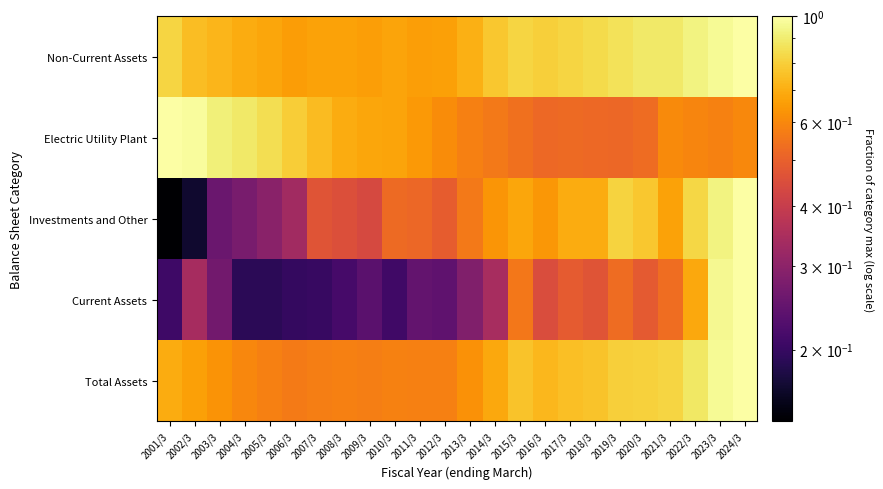

Reading right to left, what are all the values shown in this chart?

Non-Current Assets: 2024/3=1.0	2023/3=1.0	2022/3=0.9	2021/3=0.9	2020/3=0.9	2019/3=0.9	2018/3=0.8	2017/3=0.8	2016/3=0.8	2015/3=0.8	2014/3=0.8	2013/3=0.7	2012/3=0.7	2011/3=0.7	2010/3=0.7	2009/3=0.7	2008/3=0.7	2007/3=0.7	2006/3=0.7	2005/3=0.7	2004/3=0.7	2003/3=0.7	2002/3=0.7	2001/3=0.8
Electric Utility Plant: 2024/3=0.6	2023/3=0.6	2022/3=0.6	2021/3=0.6	2020/3=0.5	2019/3=0.5	2018/3=0.5	2017/3=0.5	2016/3=0.5	2015/3=0.5	2014/3=0.6	2013/3=0.6	2012/3=0.6	2011/3=0.6	2010/3=0.7	2009/3=0.7	2008/3=0.7	2007/3=0.7	2006/3=0.8	2005/3=0.8	2004/3=0.9	2003/3=0.9	2002/3=1.0	2001/3=1.0
Investments and Other: 2024/3=1.0	2023/3=0.9	2022/3=0.8	2021/3=0.7	2020/3=0.8	2019/3=0.8	2018/3=0.7	2017/3=0.7	2016/3=0.6	2015/3=0.7	2014/3=0.6	2013/3=0.6	2012/3=0.5	2011/3=0.5	2010/3=0.5	2009/3=0.4	2008/3=0.5	2007/3=0.5	2006/3=0.3	2005/3=0.3	2004/3=0.3	2003/3=0.3	2002/3=0.2	2001/3=0.1
Current Assets: 2024/3=1.0	2023/3=1.0	2022/3=0.7	2021/3=0.5	2020/3=0.5	2019/3=0.5	2018/3=0.5	2017/3=0.5	2016/3=0.4	2015/3=0.6	2014/3=0.3	2013/3=0.3	2012/3=0.2	2011/3=0.2	2010/3=0.2	2009/3=0.2	2008/3=0.2	2007/3=0.2	2006/3=0.2	2005/3=0.2	2004/3=0.2	2003/3=0.3	2002/3=0.3	2001/3=0.2
Total Assets: 2024/3=1.0	2023/3=1.0	2022/3=0.9	2021/3=0.8	2020/3=0.8	2019/3=0.8	2018/3=0.8	2017/3=0.7	2016/3=0.7	2015/3=0.8	2014/3=0.7	2013/3=0.6	2012/3=0.6	2011/3=0.6	2010/3=0.6	2009/3=0.6	2008/3=0.6	2007/3=0.6	2006/3=0.6	2005/3=0.6	2004/3=0.6	2003/3=0.6	2002/3=0.7	2001/3=0.7